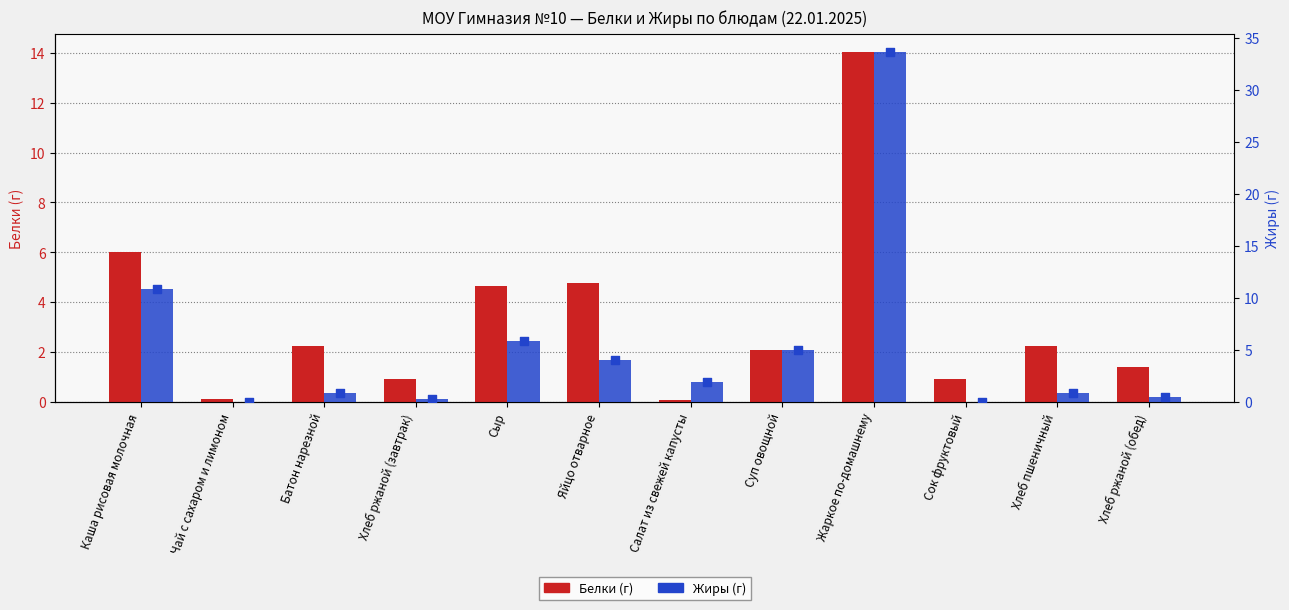

Which series contains the highest Y value?

Жиры